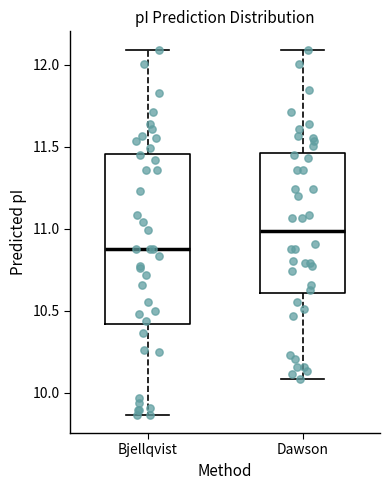

Comparing the boxes themselves (not the whiskers), which one is the tallest?

Bjellqvist